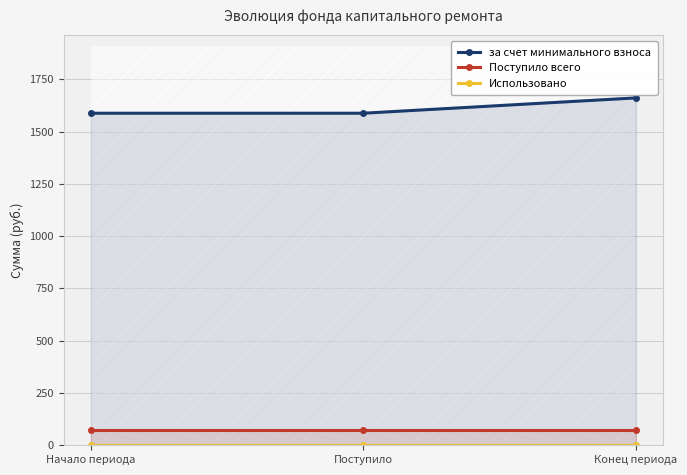

At how many categories does at least one series exceed 1297?

3